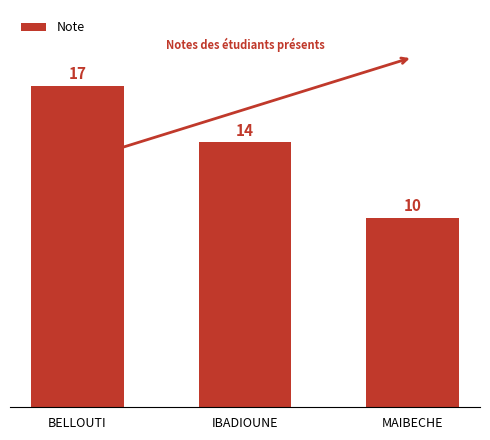

What position from the left is IBADIOUNE?

2